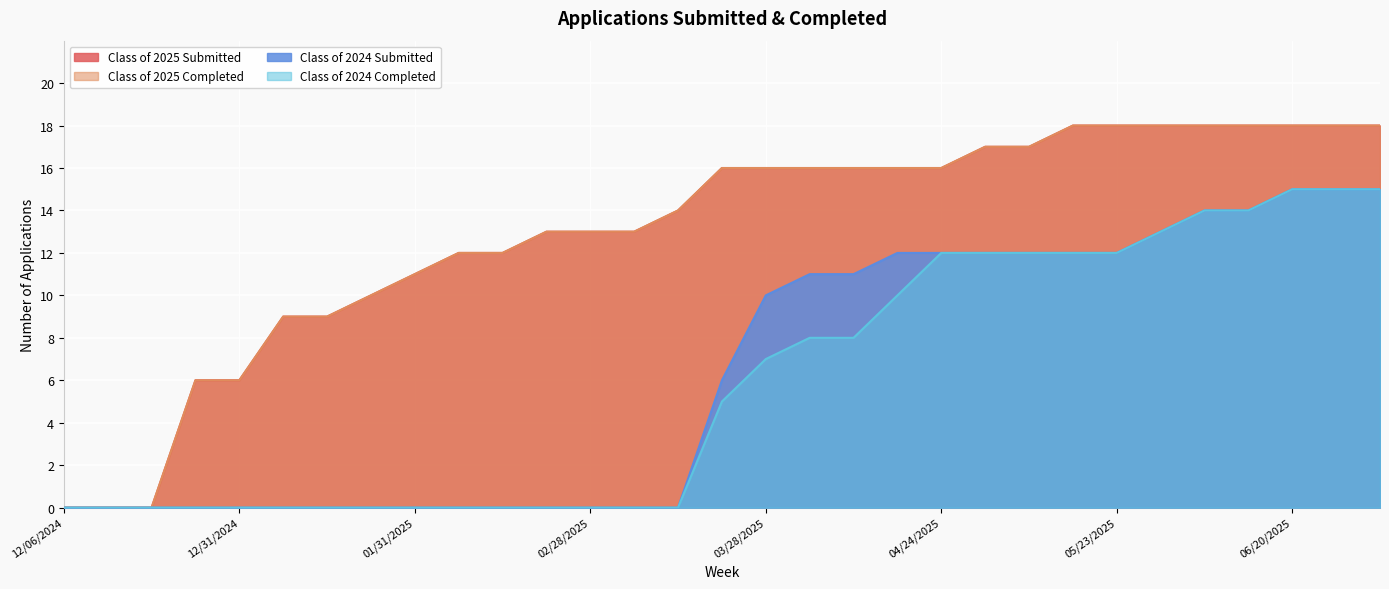

Does the chart display data point markers on the line(s)?

No